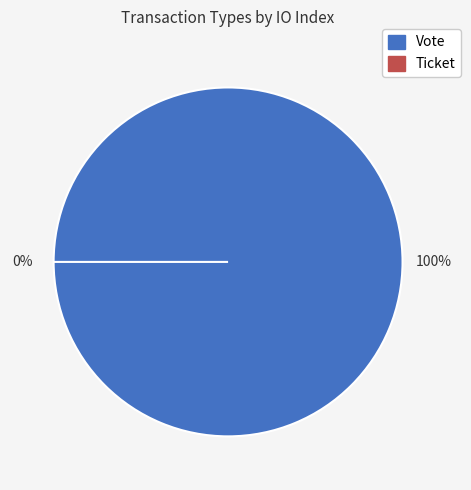

What percentage do Ticket and Vote together represent?

100.0%